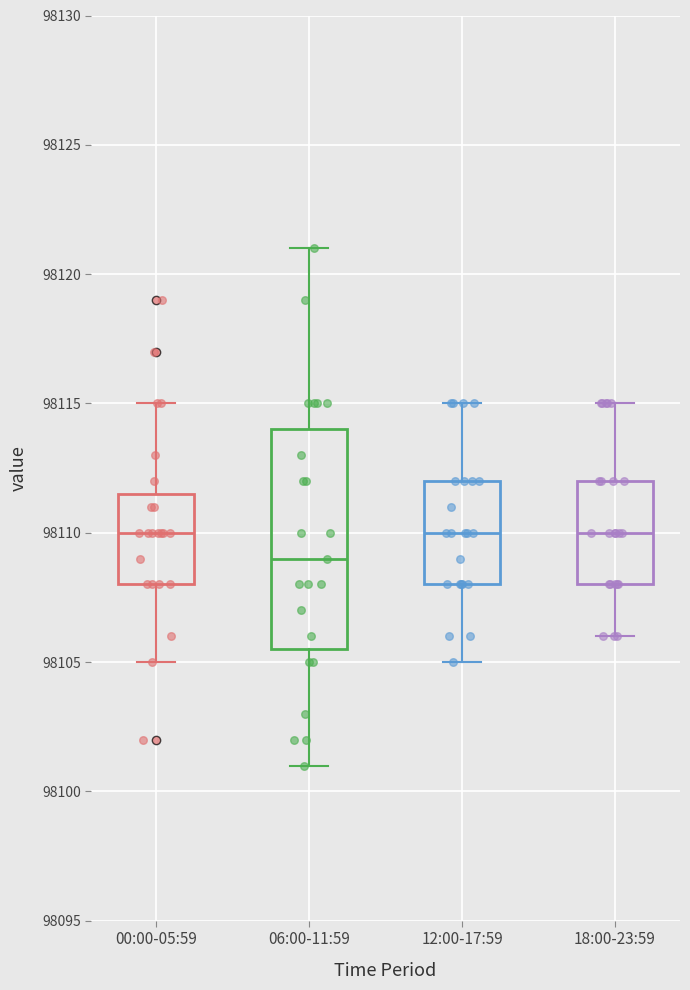

Comparing the boxes themselves (not the whiskers), which one is the tallest?

06:00-11:59